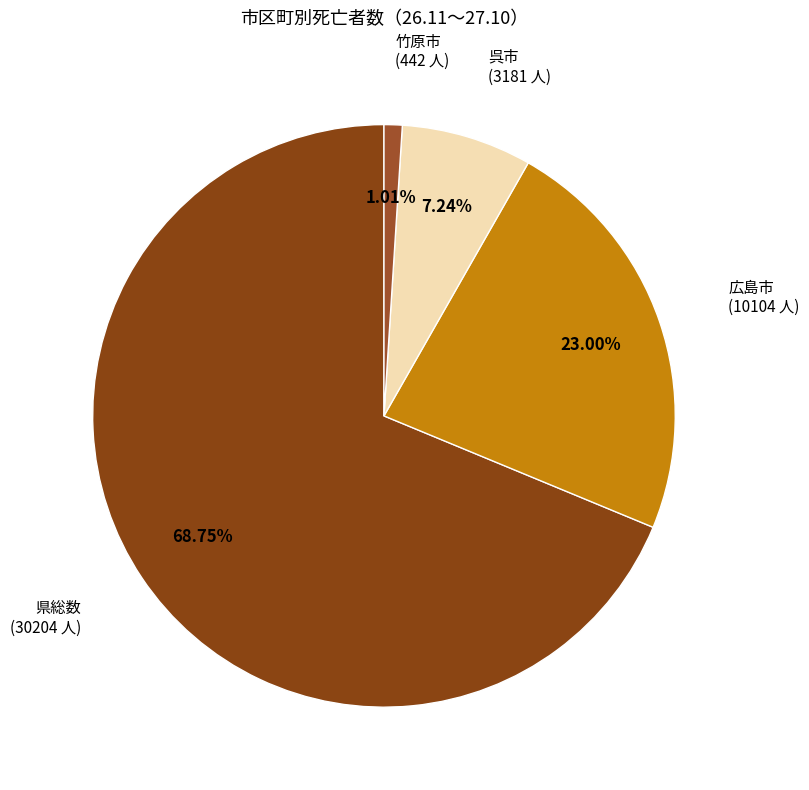

To the nearest percent, what is the difference between the largest and smallest slice percentages?

68%